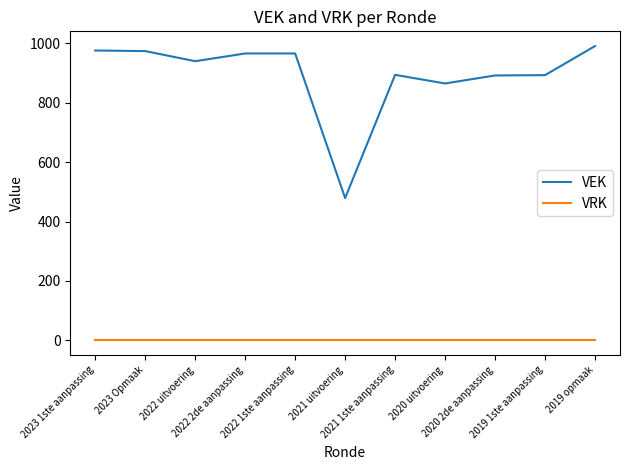

The value of VEK at 2019 opmaak is 579. True or false?

False